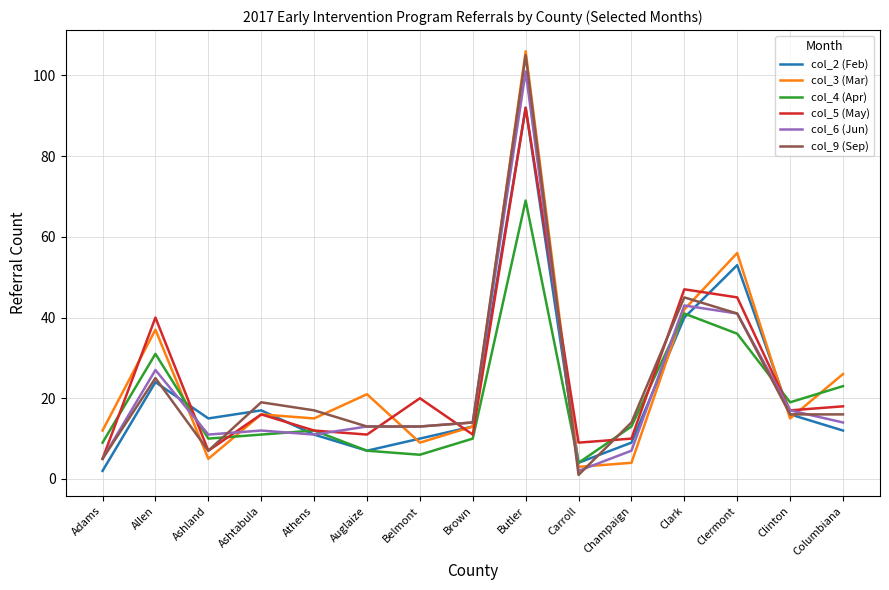

Where is col_9 (Sep) nearest to the value 53?

Clark